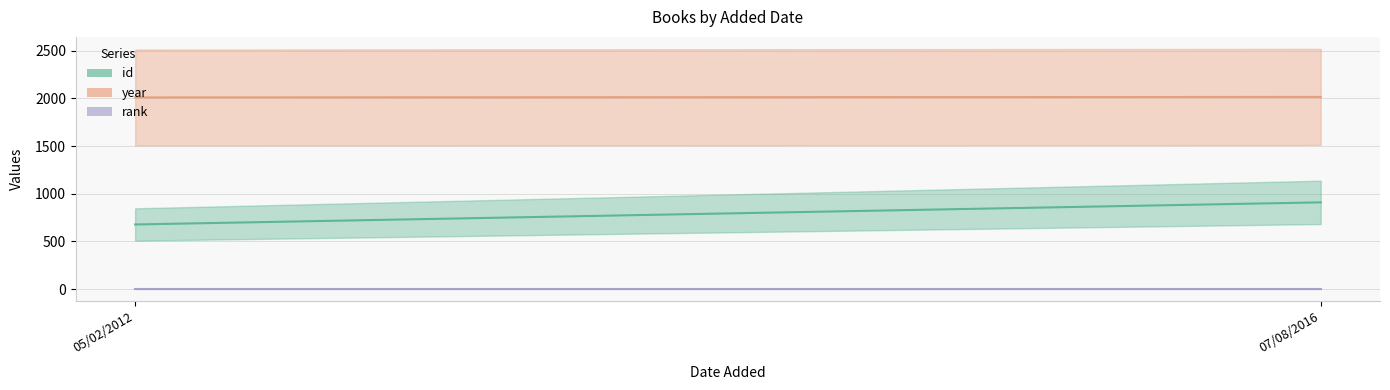

Which has a higher value, 07/08/2016 or 05/02/2012?

07/08/2016